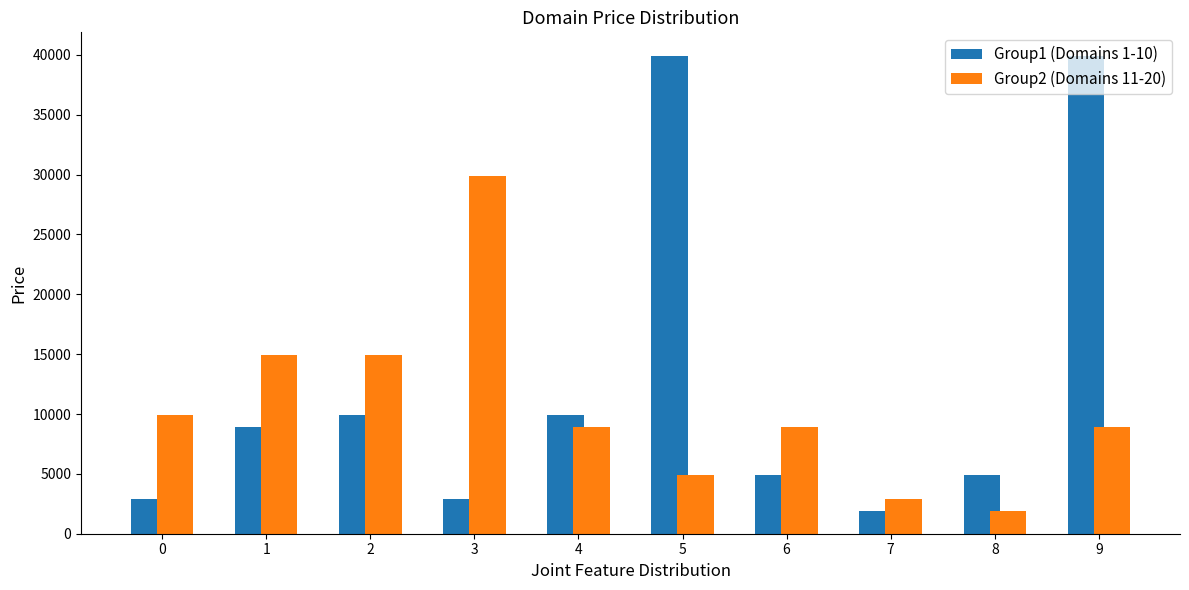

The value of Group2 (Domains 11-20) at 2 is 5660. True or false?

False